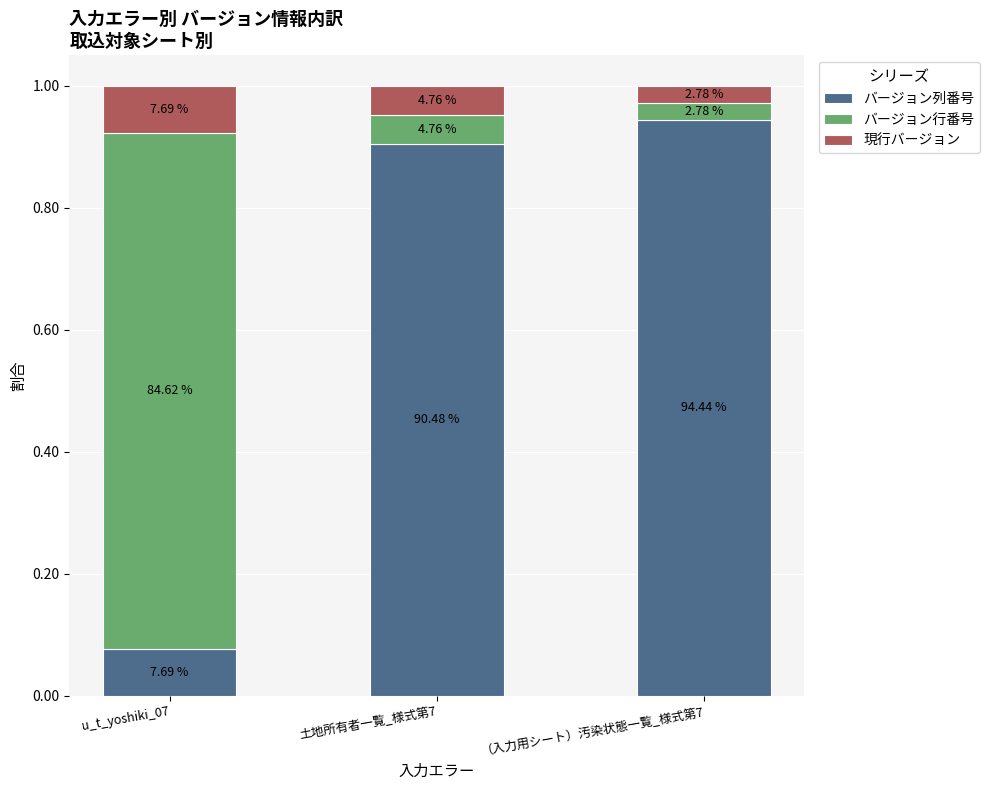

Between u_t_yoshiki_07 and （入力用シート）汚染状態一覧_様式第7, which series saw the biggest shift?

バージョン列番号